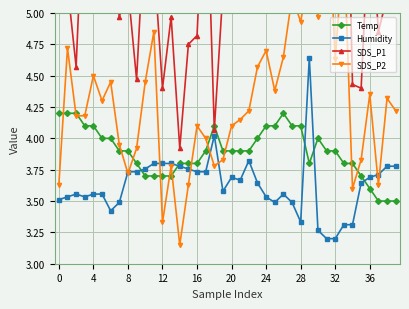

What is the maximum value for Temp?

4.2